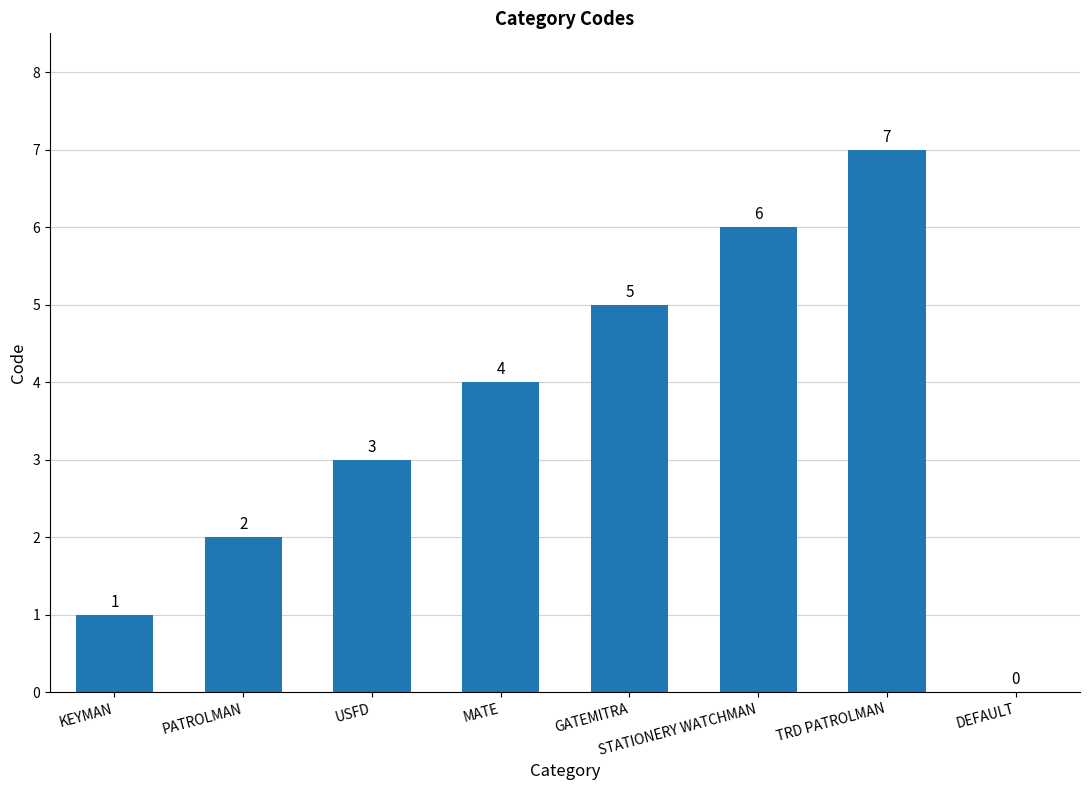

How many values are between 2 and 6?

5